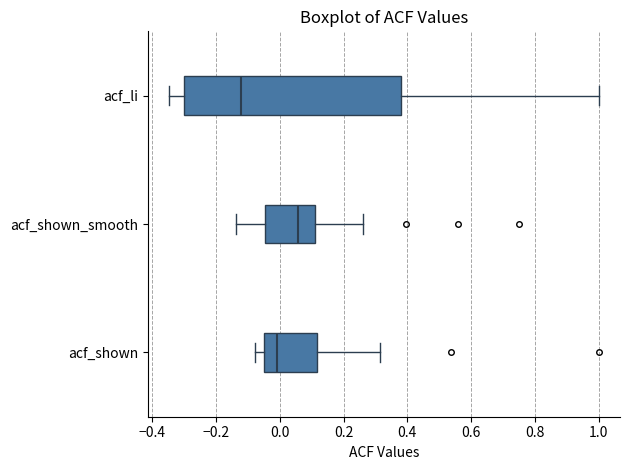

Which box has the furthest to the left median line?

acf_li